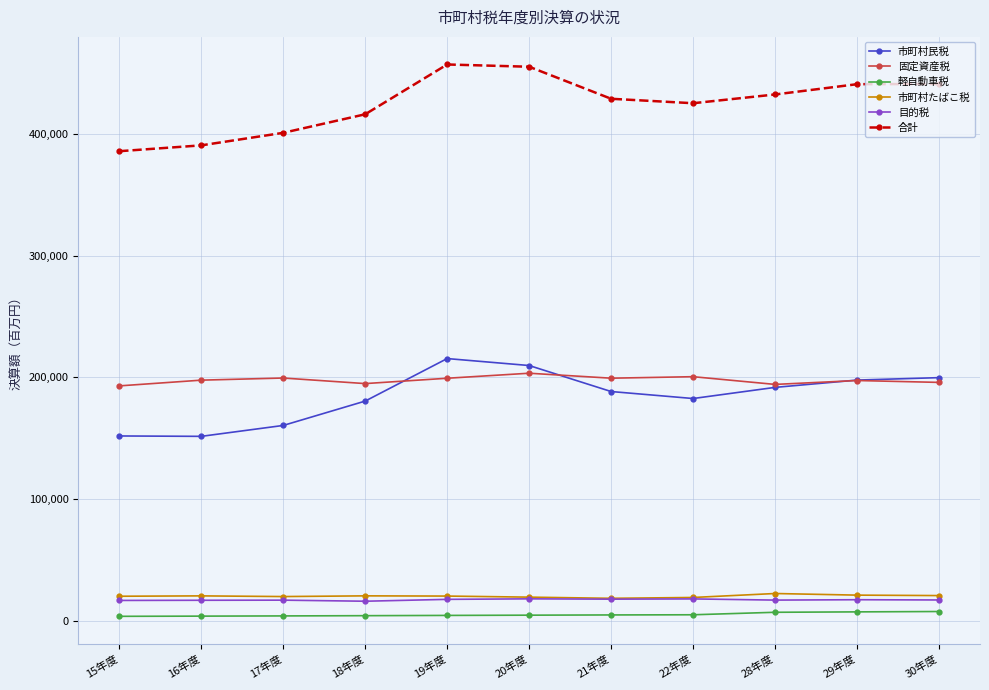

What are all the series names shown in the legend?

市町村民税, 固定資産税, 軽自動車税, 市町村たばこ税, 目的税, 合計